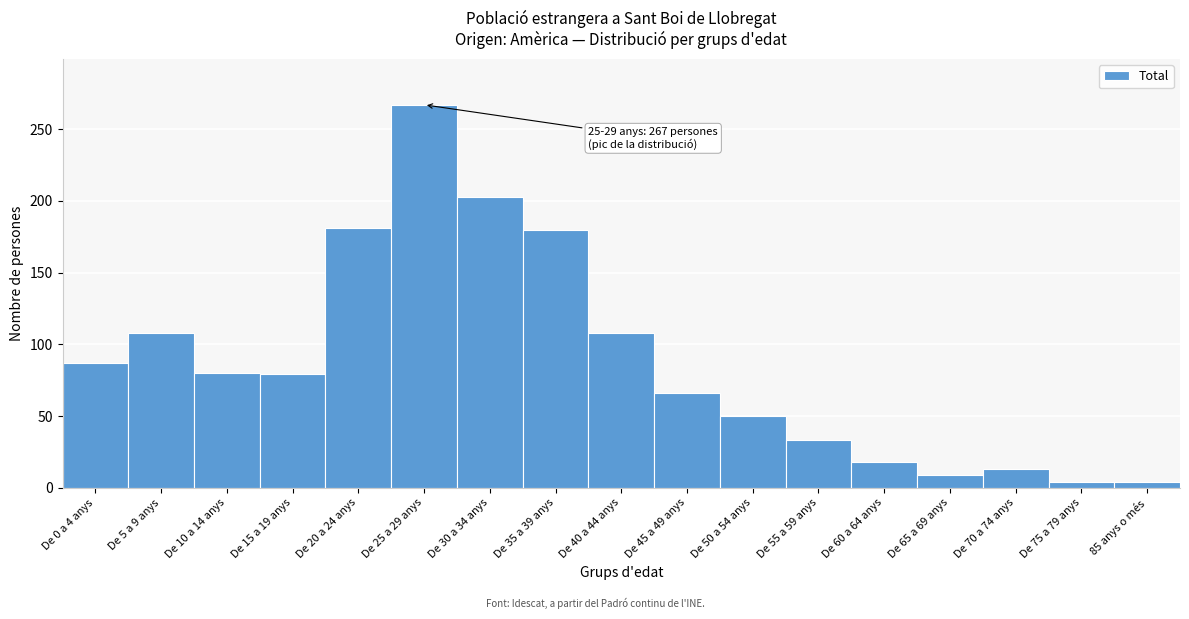

What is the difference between the second highest and second lowest values?

199